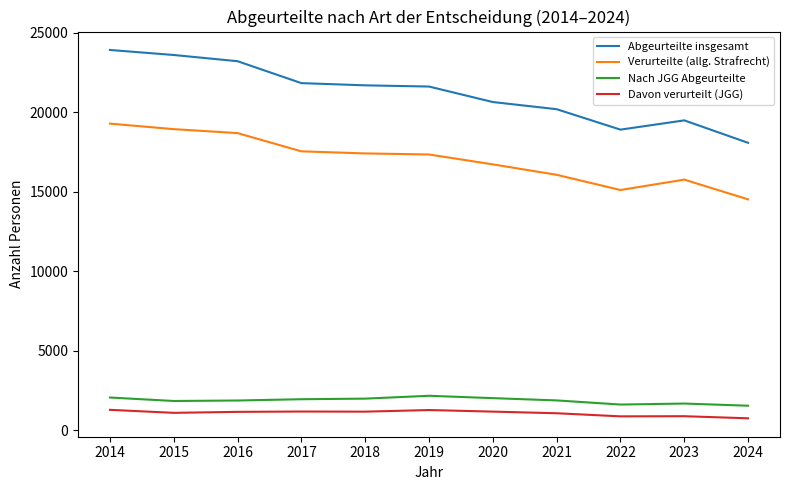

What is the maximum value for Abgeurteilte insgesamt?

23918